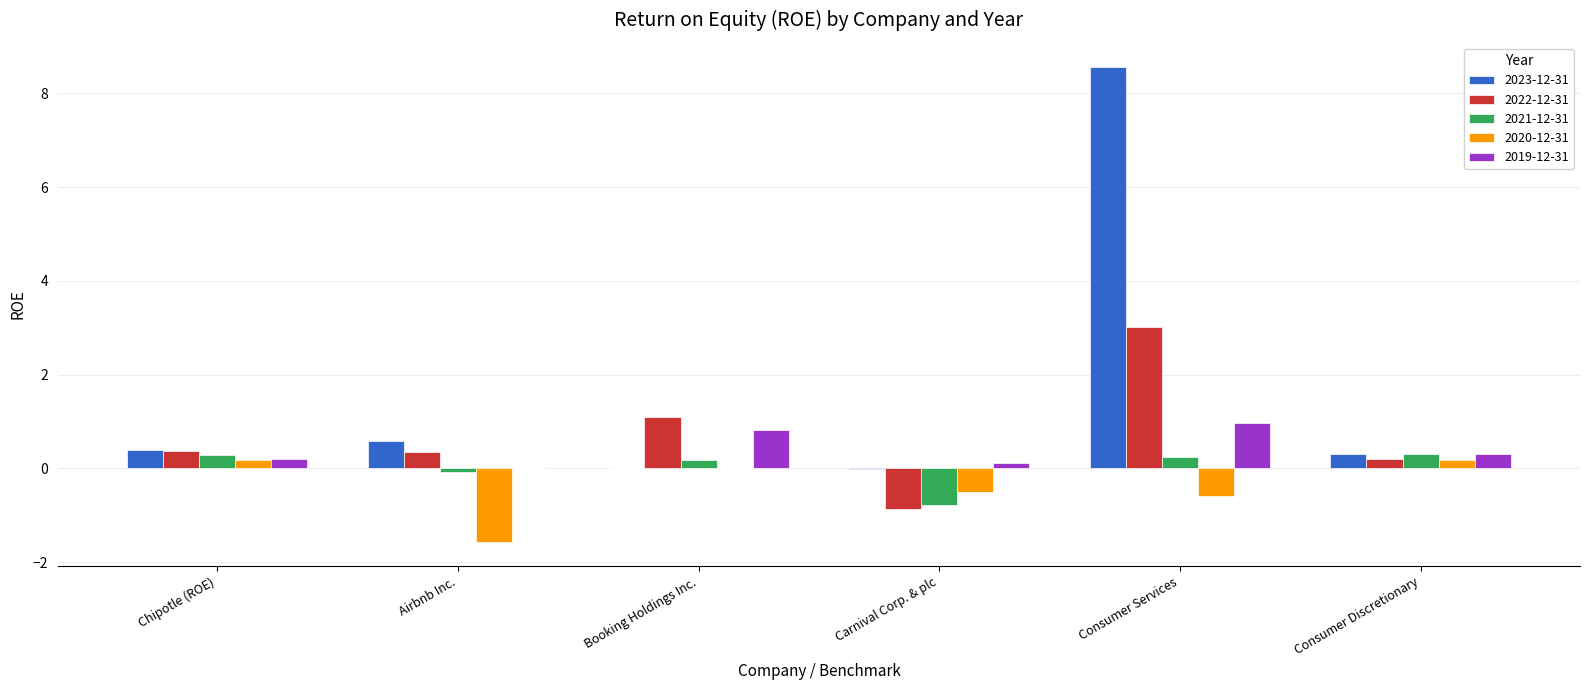

At which category is the sum across all series the highest?

Consumer Services